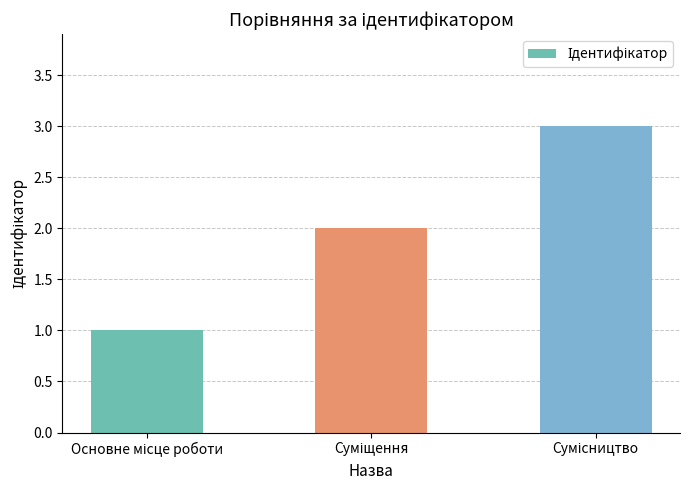

Reading left to right, what are all the values shown in this chart?

1	2	3